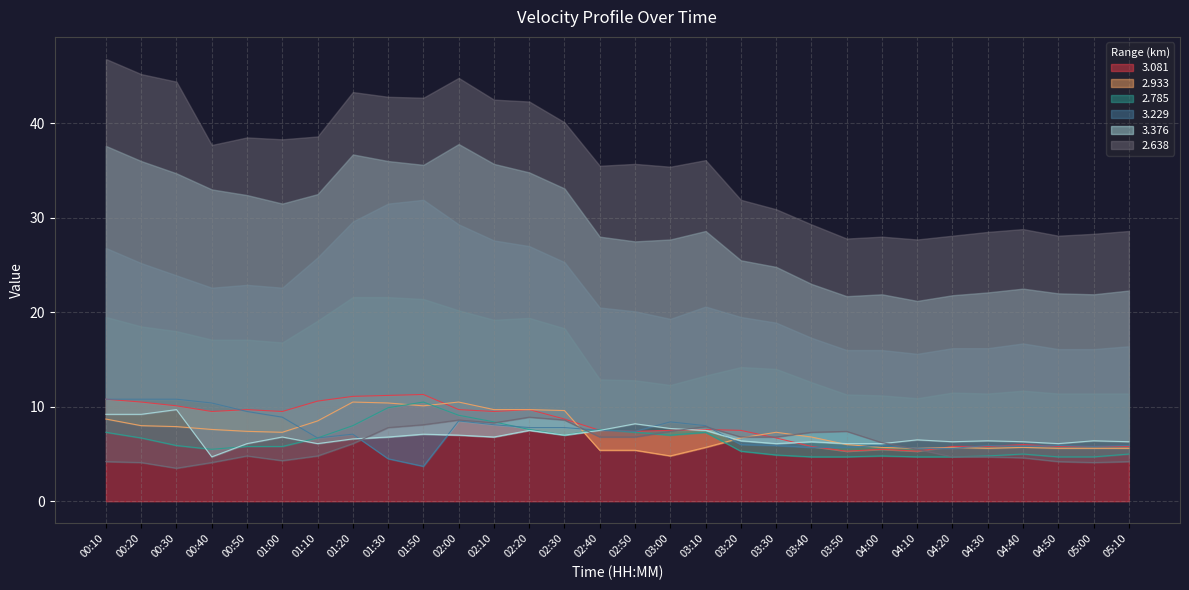

True or false: 3.081 and 2.638 cross at least once.

True